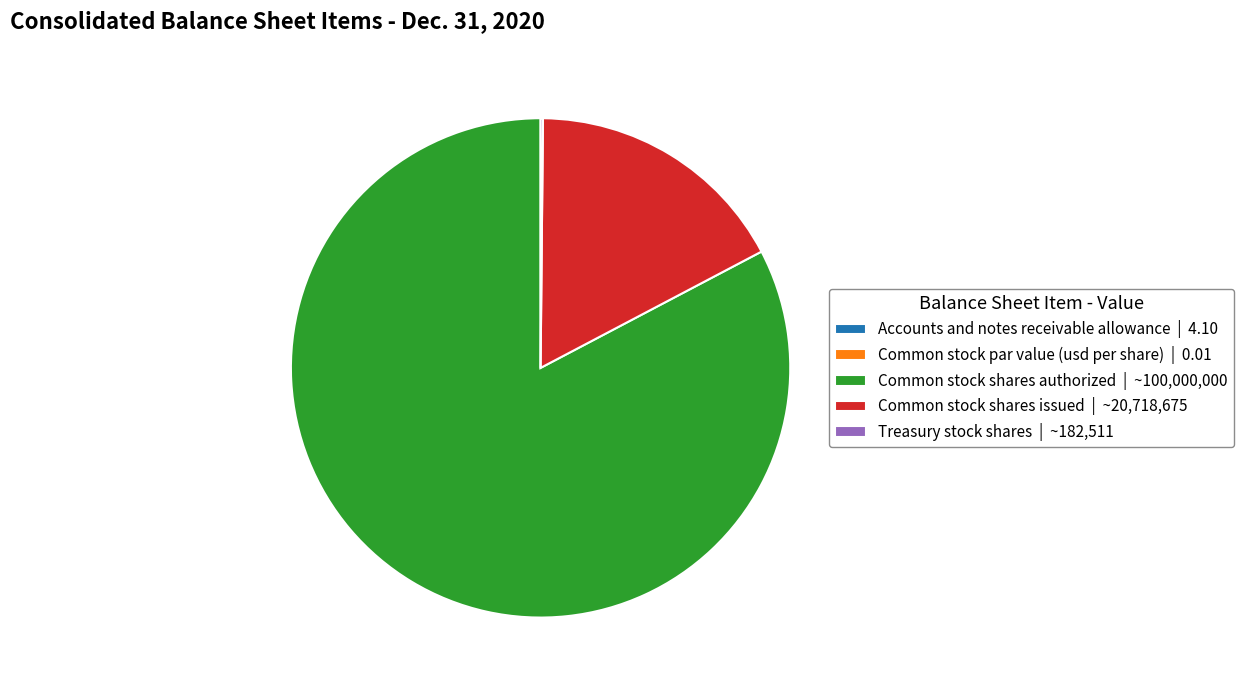

Is it true that Common stock shares issued | ~20,718,675 is 9% of the pie?

False